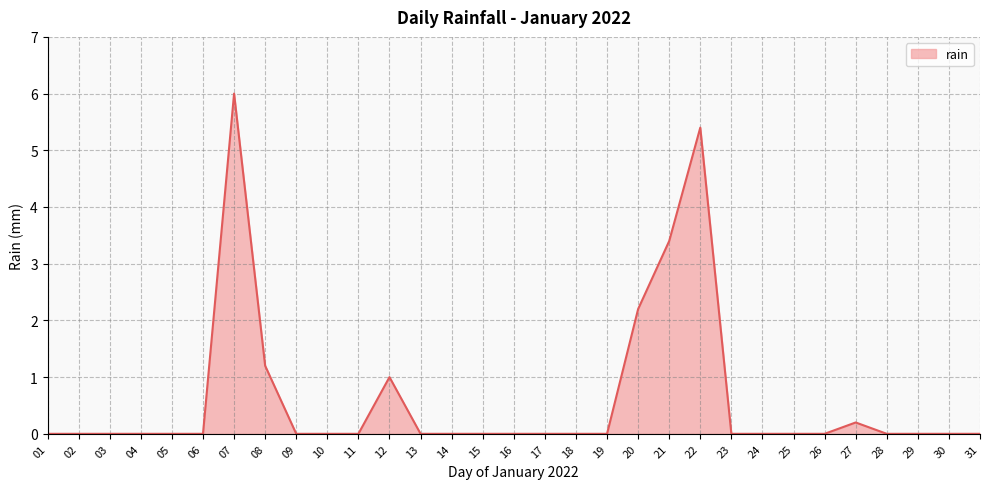

Count the number of data series in this chart.

1